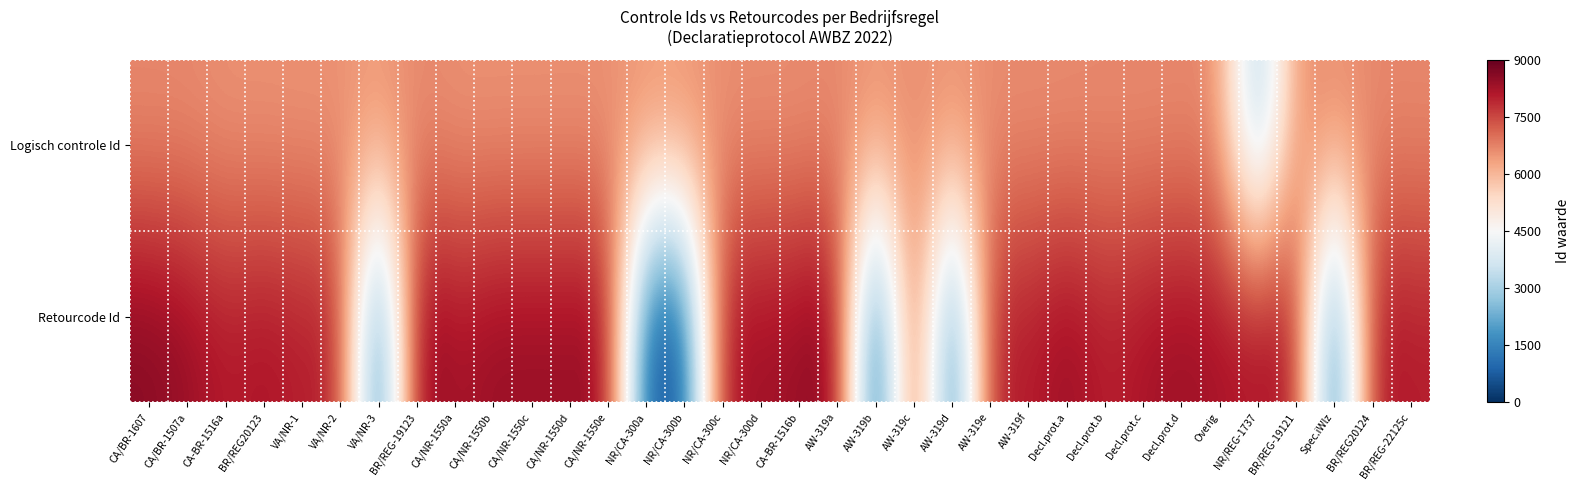

At which category is the sum across all series the highest?

BR/REG-19123